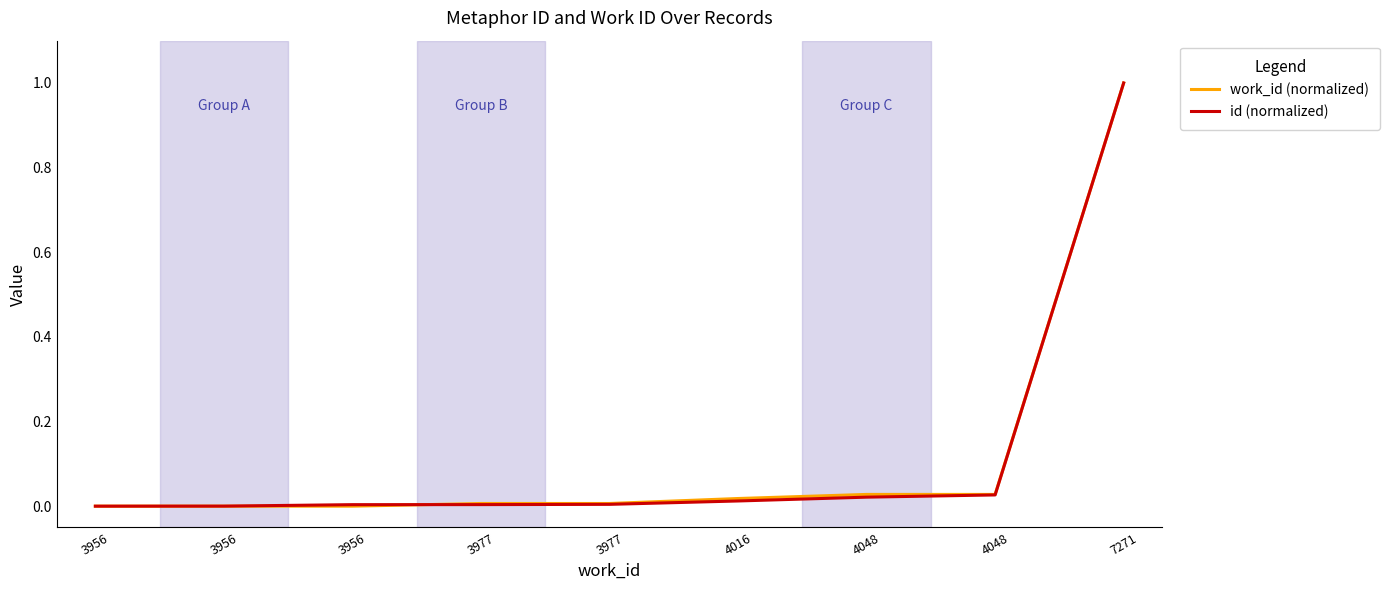

Does the chart display data point markers on the line(s)?

No